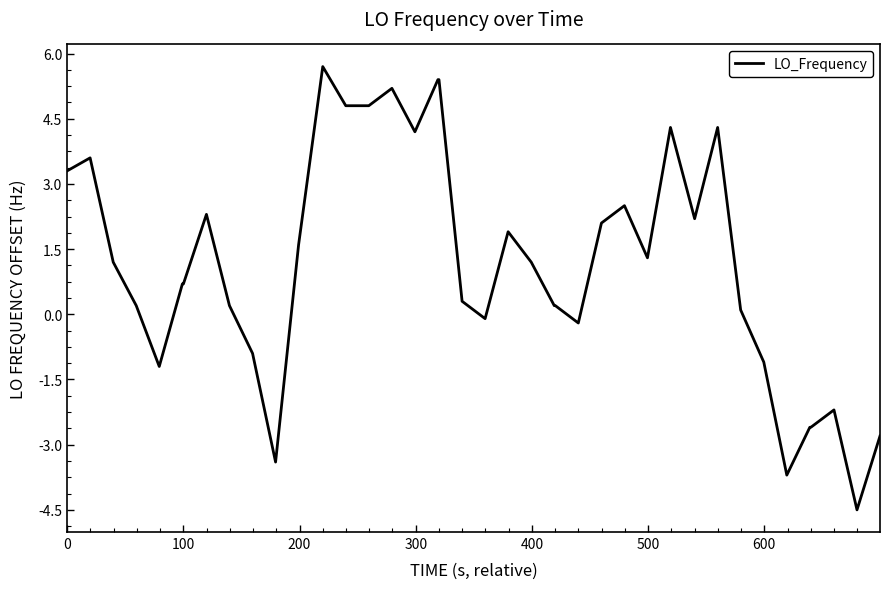

What is the difference between the maximum and minimum values?

10.2